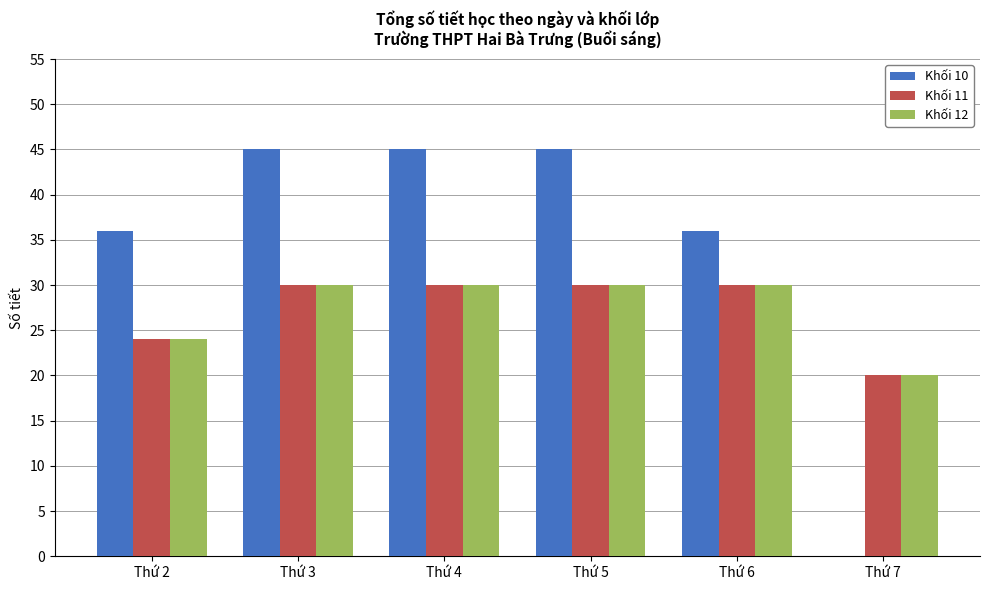

Read the Khối 11 value at Thứ 2.

24